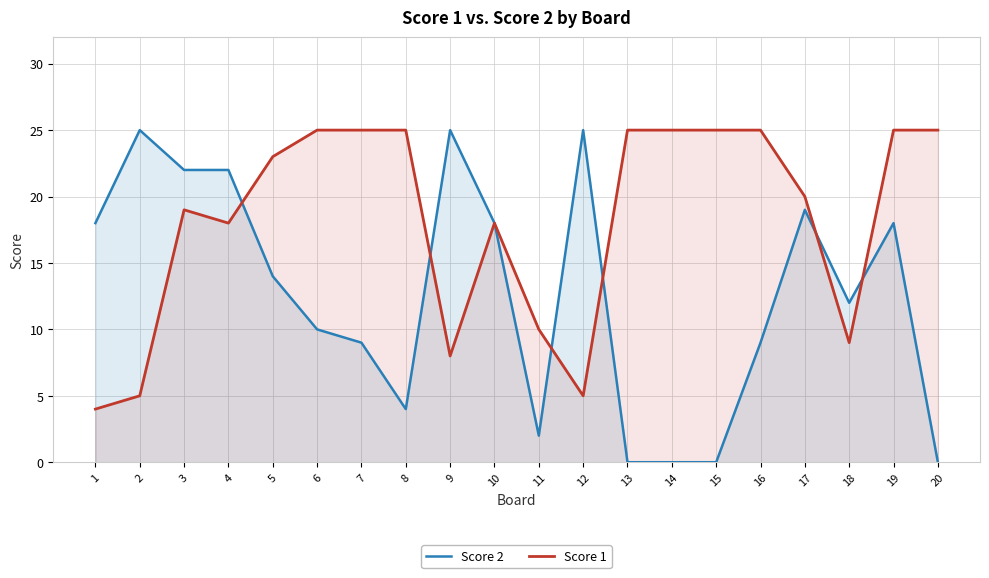

Which category has the lowest value in the Score 1 series?

1